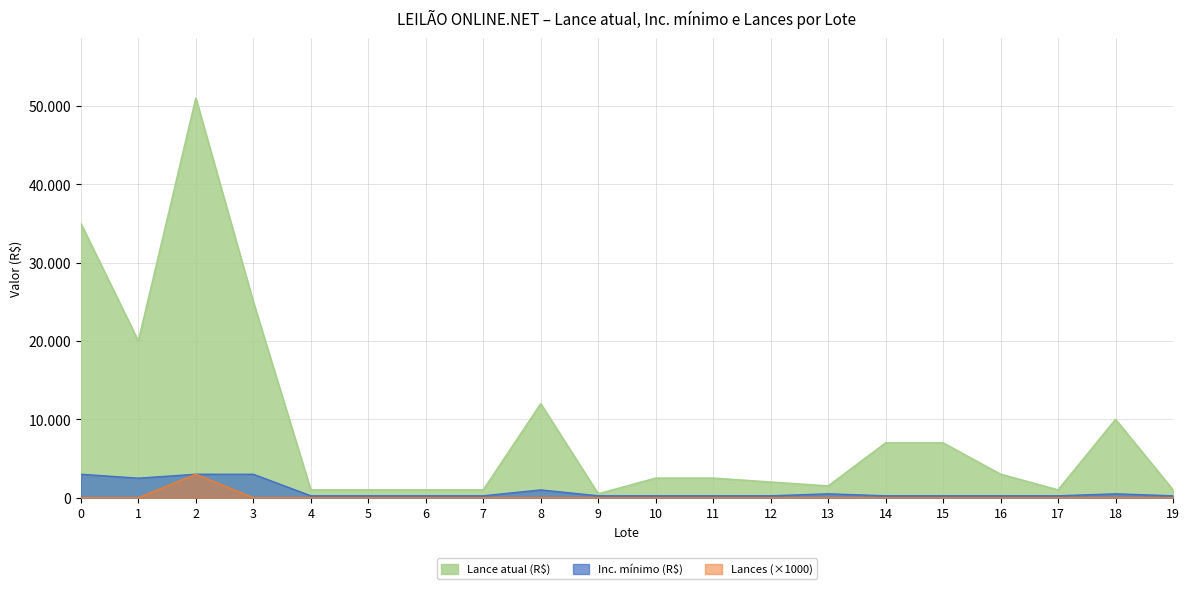

How many lines are shown in the chart?

3